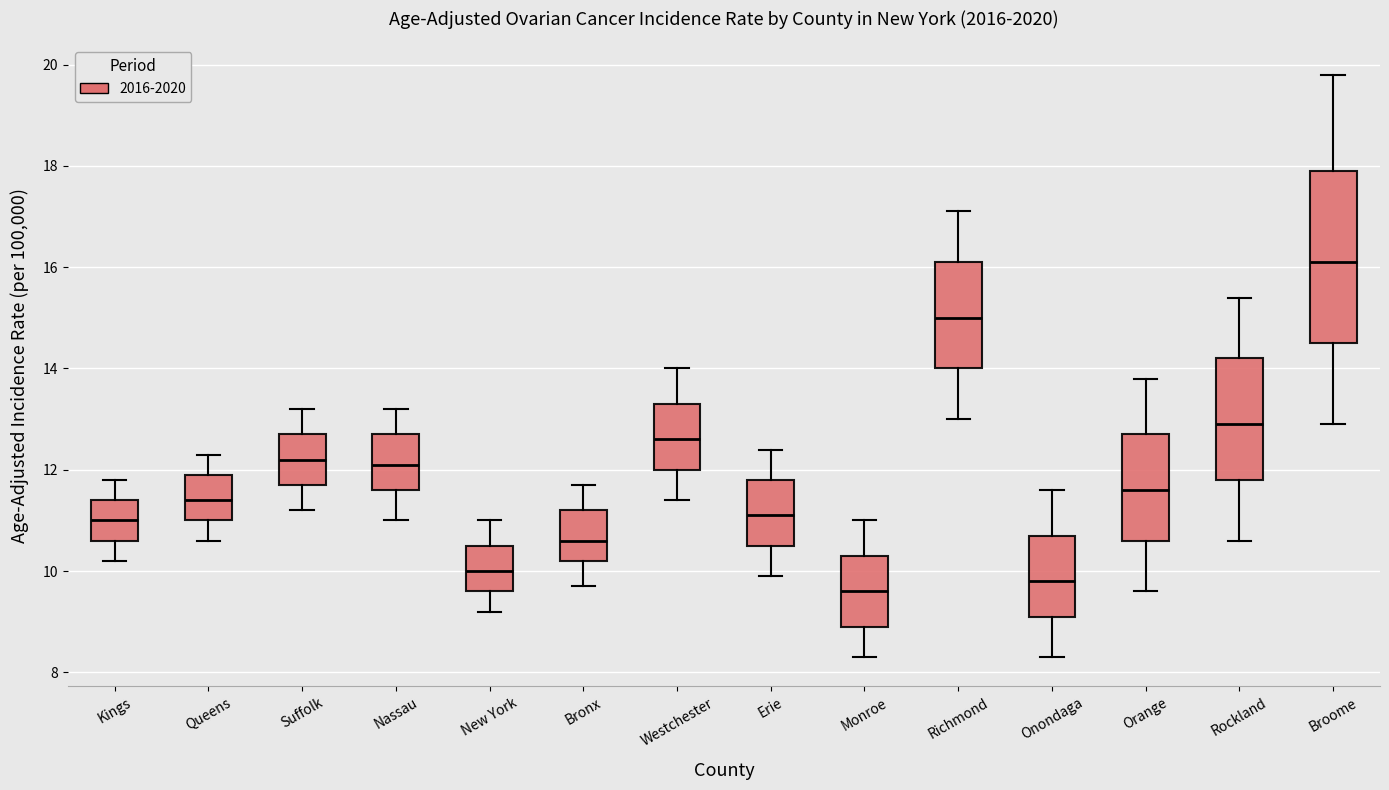

Reading left to right, transcribe this box plot: for each box, give where its median line is, the range the box spans, and where its two whiskers end, as read against the y-axis. The values are not printed on the chart, so give them approximately, as read against the axis.

Kings: median 11.0, box 10.6 to 11.4, whiskers 10.2 to 11.8
Queens: median 11.4, box 11.0 to 12.0, whiskers 10.6 to 12.4
Suffolk: median 12.2, box 11.8 to 12.8, whiskers 11.2 to 13.2
Nassau: median 12.2, box 11.6 to 12.8, whiskers 11.0 to 13.2
New York: median 10.0, box 9.6 to 10.6, whiskers 9.2 to 11.0
Bronx: median 10.6, box 10.2 to 11.2, whiskers 9.8 to 11.8
Westchester: median 12.6, box 12.0 to 13.4, whiskers 11.4 to 14.0
Erie: median 11.2, box 10.6 to 11.8, whiskers 10.0 to 12.4
Monroe: median 9.6, box 9.0 to 10.4, whiskers 8.4 to 11.0
Richmond: median 15.0, box 14.0 to 16.2, whiskers 13.0 to 17.2
Onondaga: median 9.8, box 9.2 to 10.8, whiskers 8.4 to 11.6
Orange: median 11.6, box 10.6 to 12.8, whiskers 9.6 to 13.8
Rockland: median 13.0, box 11.8 to 14.2, whiskers 10.6 to 15.4
Broome: median 16.2, box 14.6 to 18.0, whiskers 13.0 to 19.8